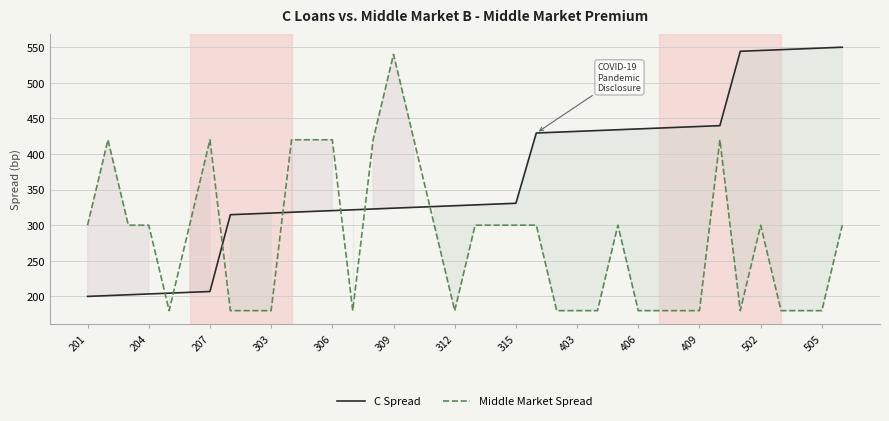

How many times do C Spread and Middle Market Spread cross each other?

7